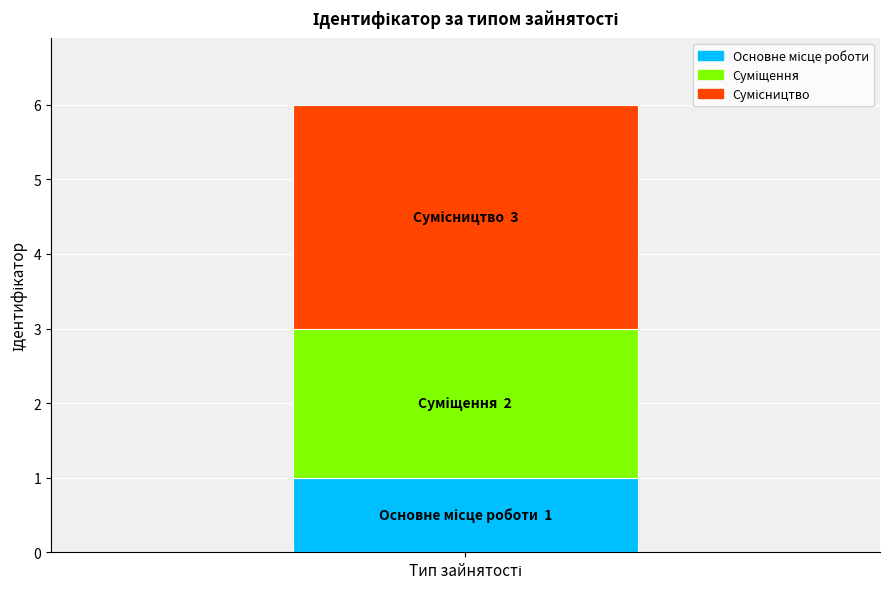

Count the number of categories in the chart.

1